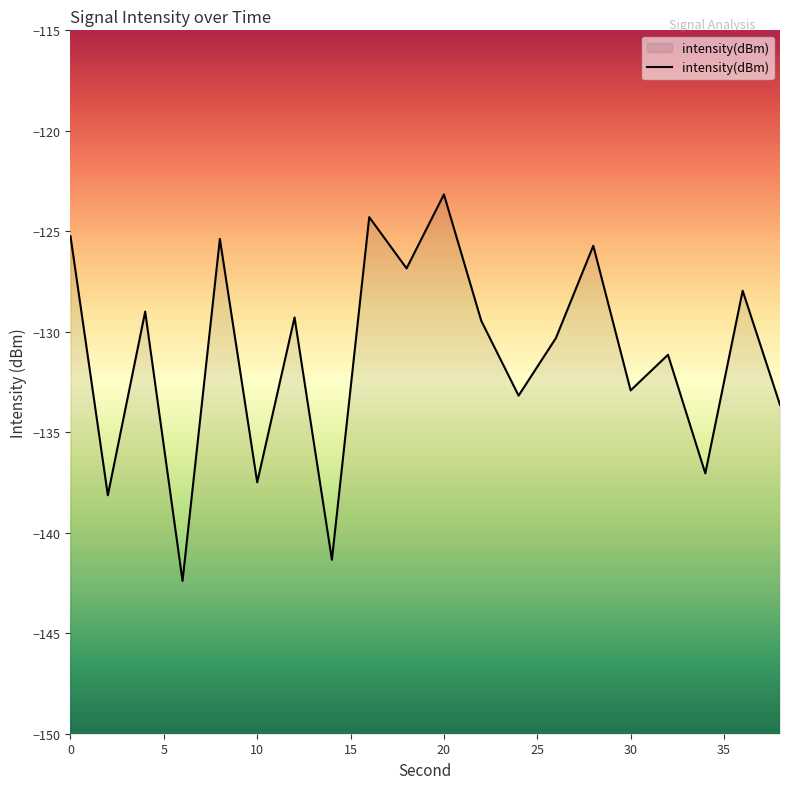

What is the difference between the maximum and minimum values?

19.2